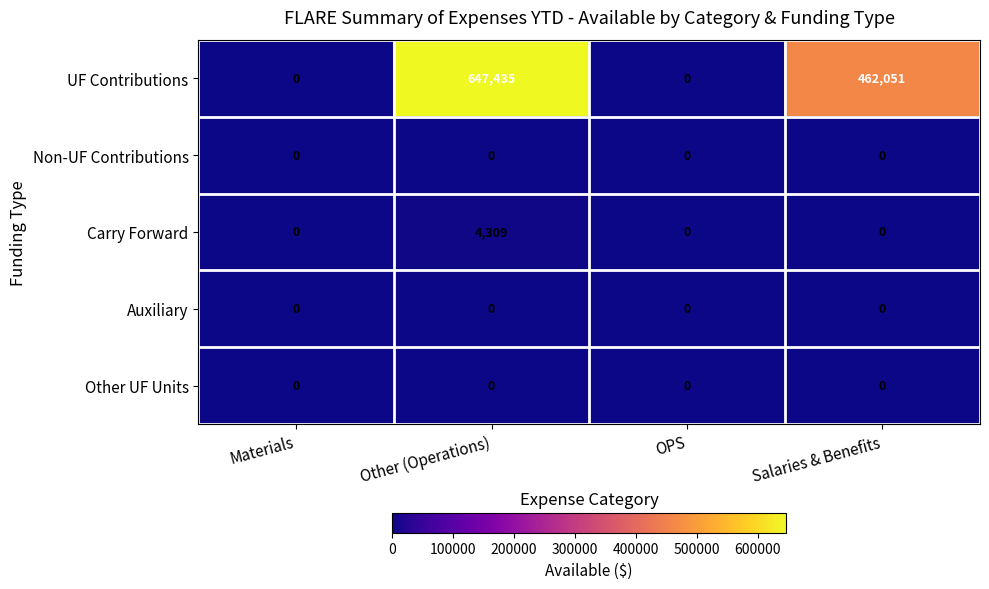

Which series has the widest spread of values?

UF Contributions